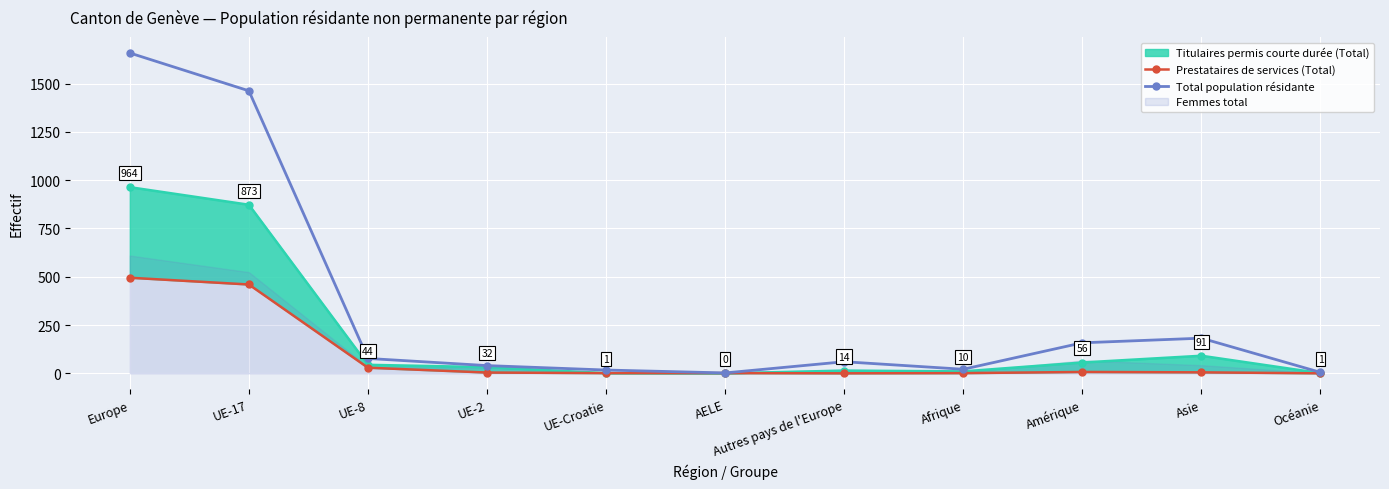

Which category has the lowest value in the Prestataires de services (Total) series?

Autres pays de l'Europe